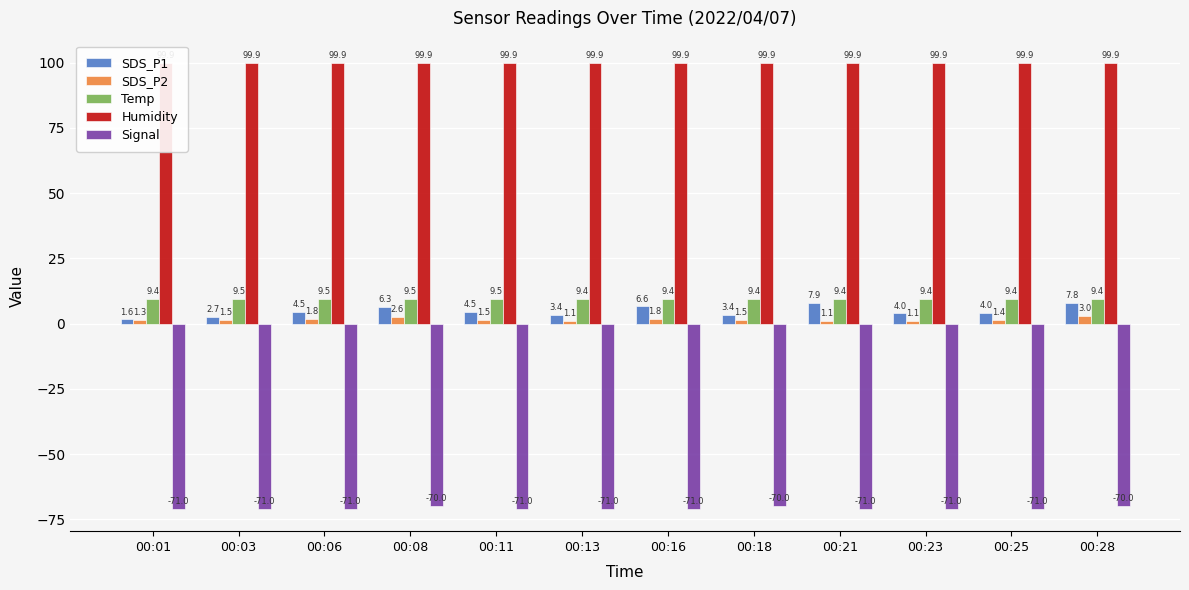

Rank the series by their maximum value, from highest to lowest.

Humidity, Temp, SDS_P1, SDS_P2, Signal